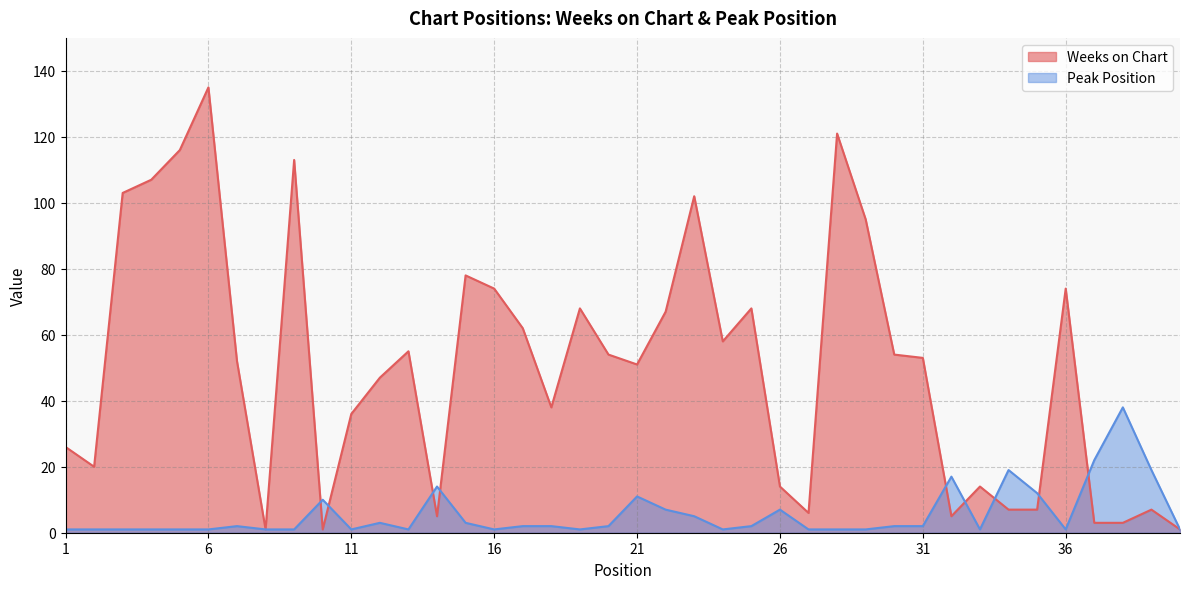

Does the chart display data point markers on the line(s)?

No